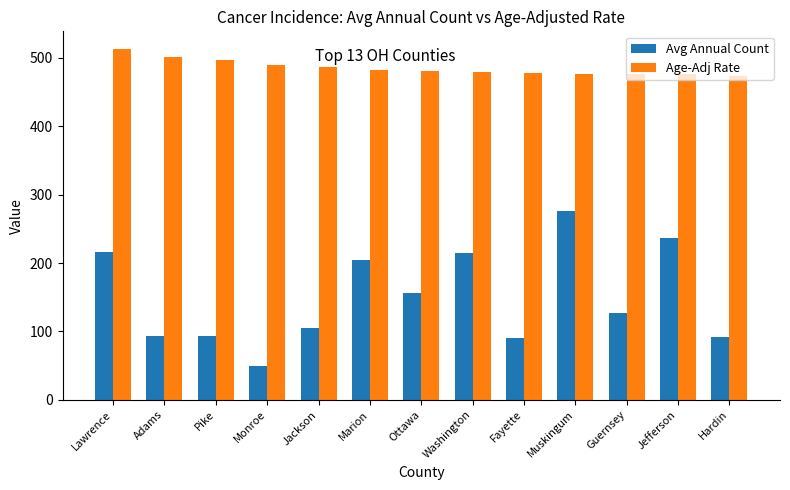

Which series has the widest spread of values?

Avg Annual Count